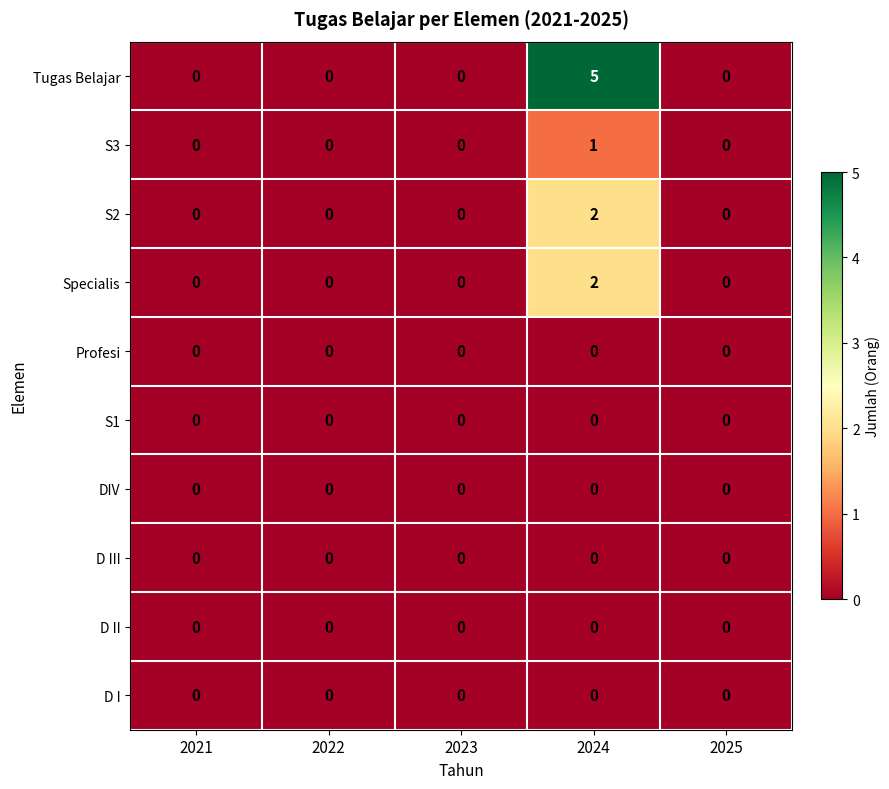

Count the number of categories in the chart.

5